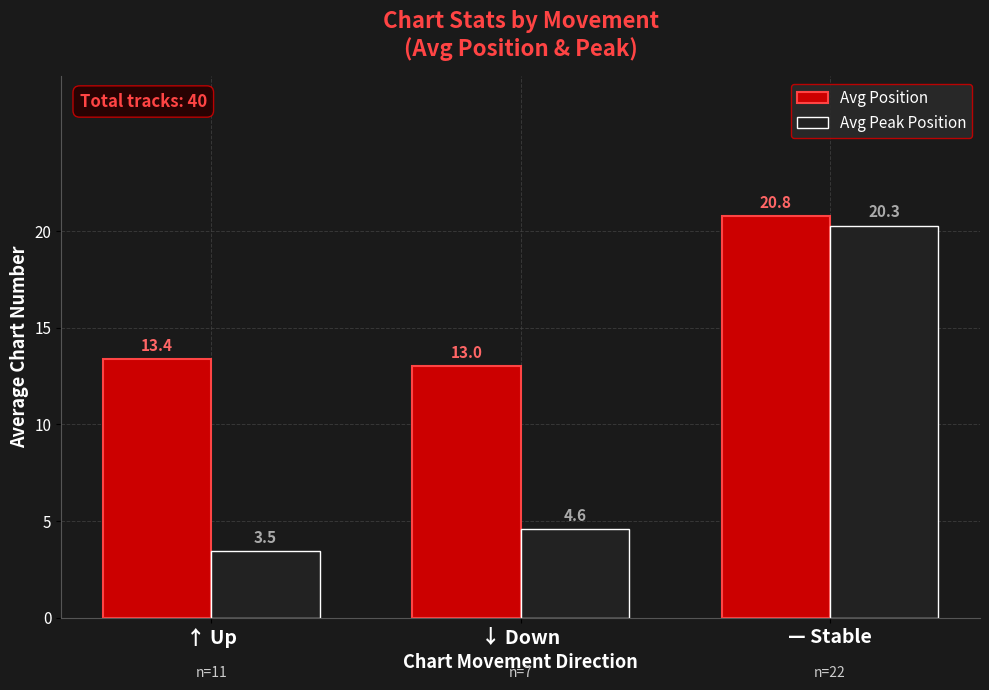

How many data points in Avg Peak Position are less than 4?

1